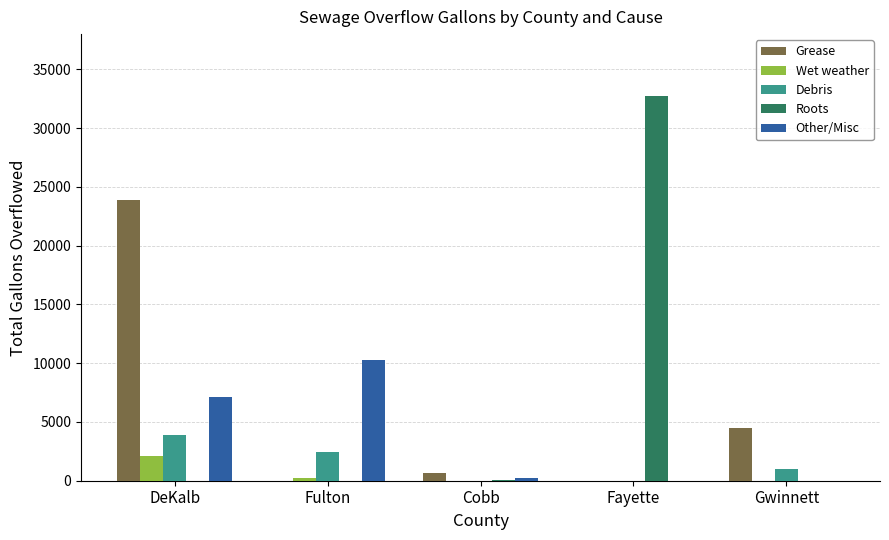

Which label corresponds to the largest value in the chart?

Fayette